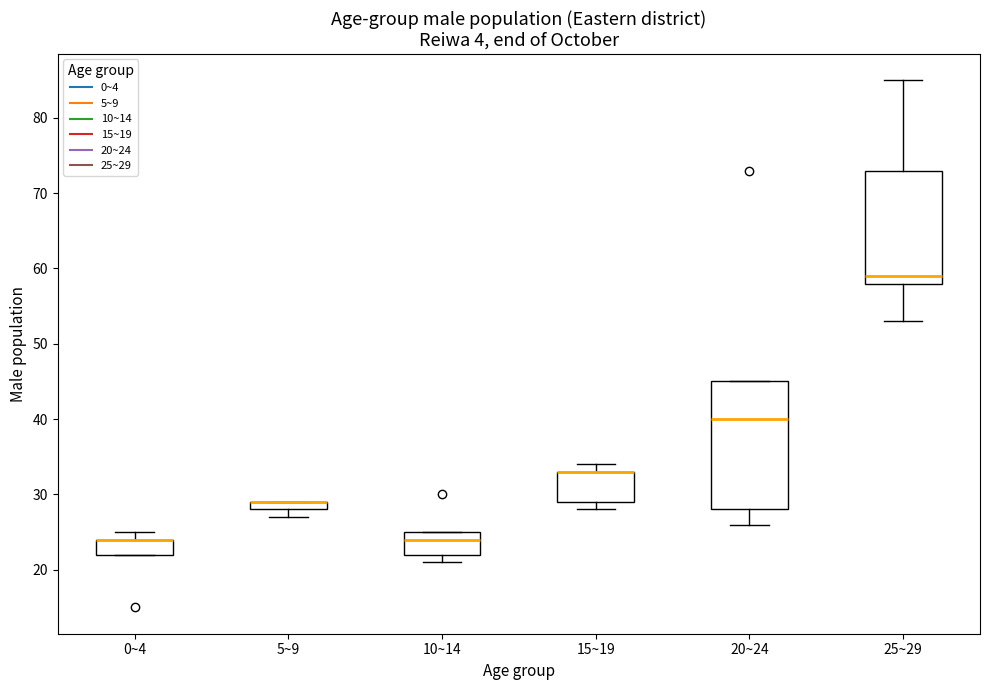

Comparing the boxes themselves (not the whiskers), which one is the tallest?

20~24